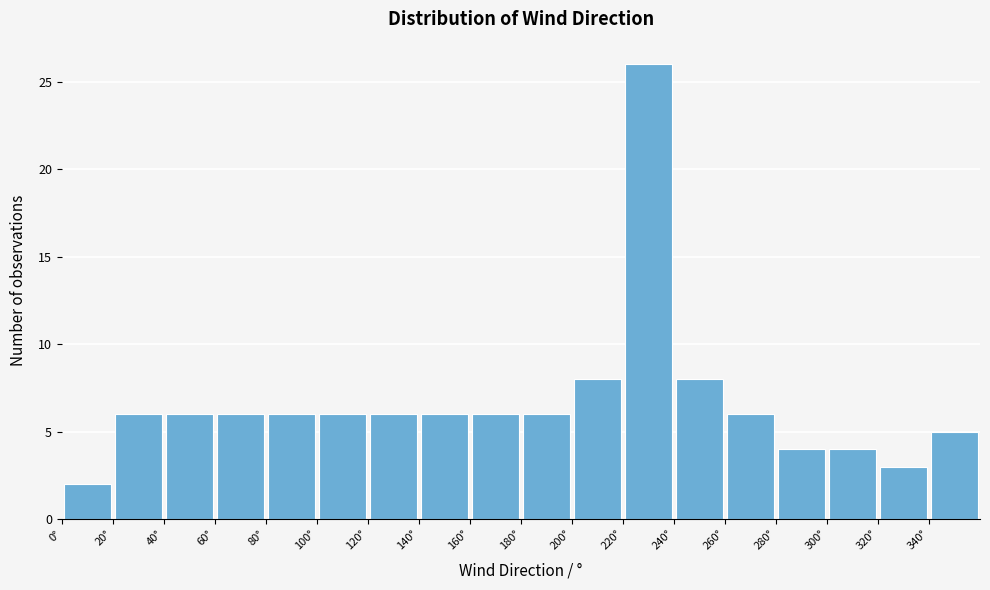

Which range on the x-axis has the tallest bar?

220 to 240